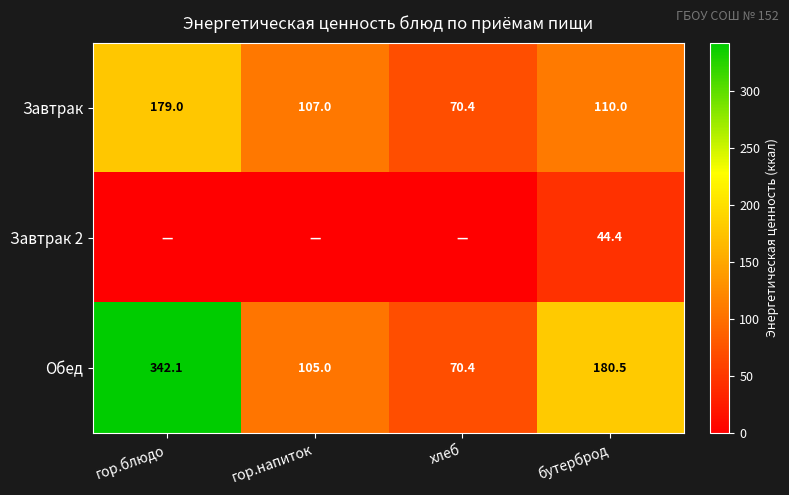

True or false: Обед has a value of 267.2 at бутерброд.

False